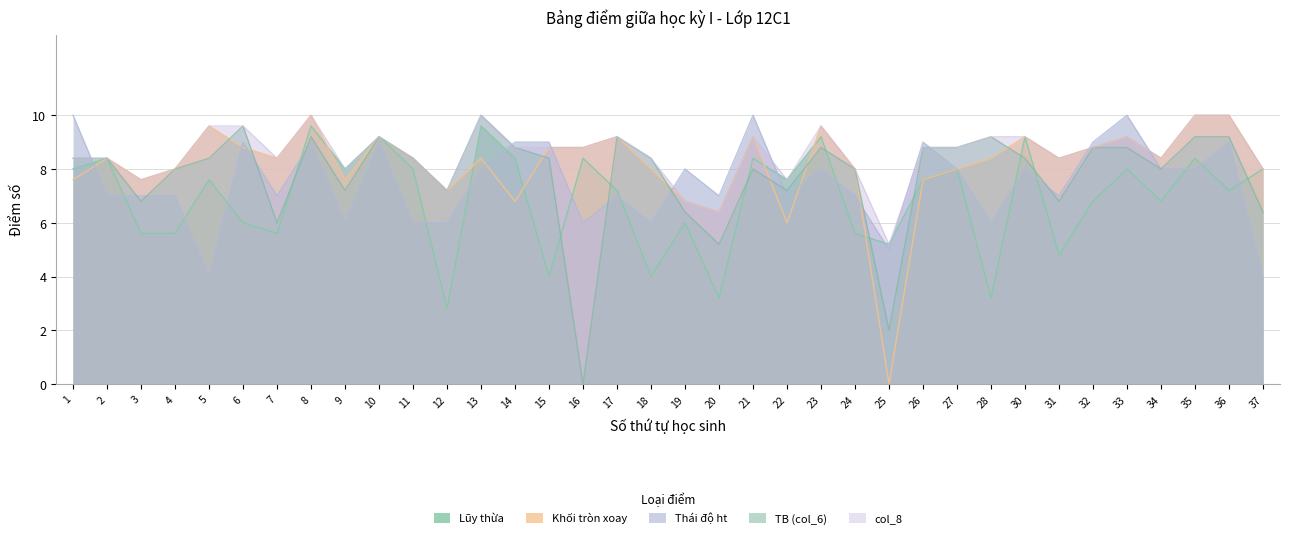

How many interior local peaks does the Thái độ ht series have?

11